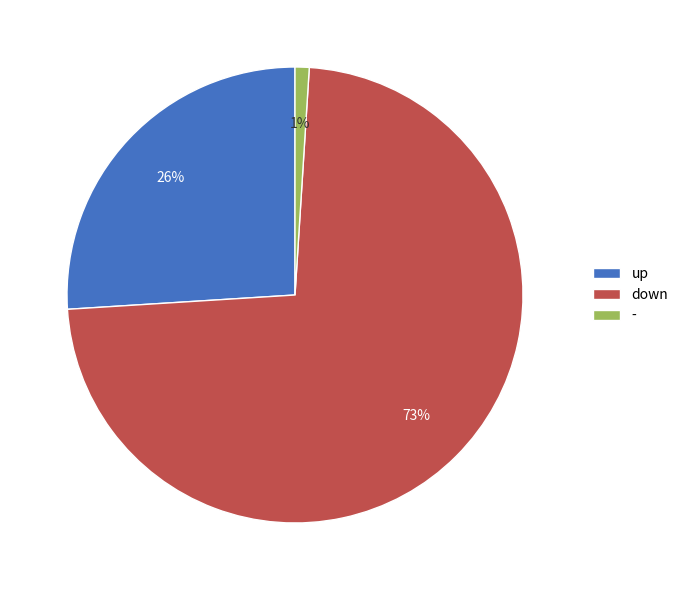

Do up and - together represent more than half of the pie?

No